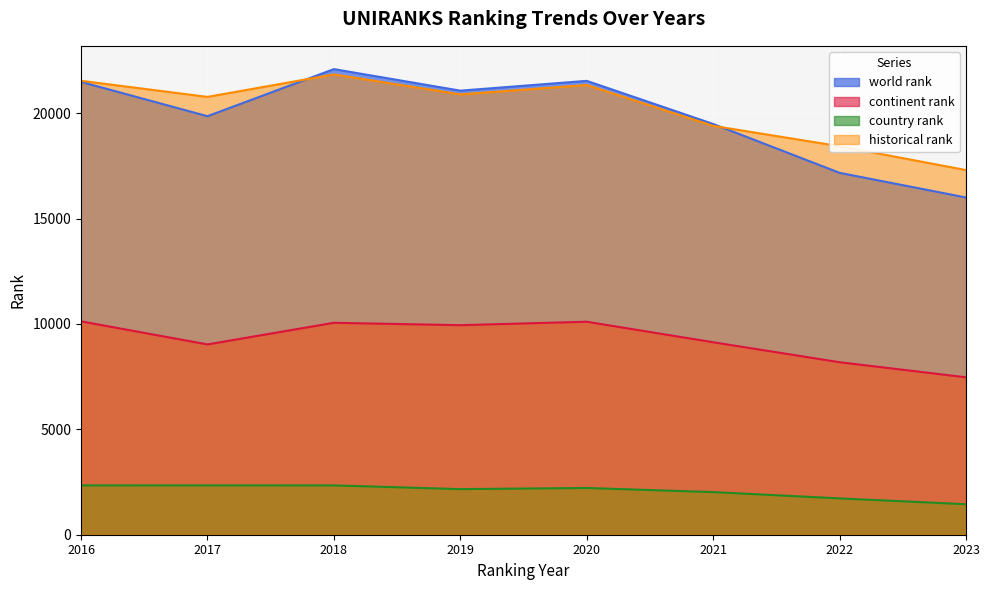

How many data points in historical rank are above 20889?

3